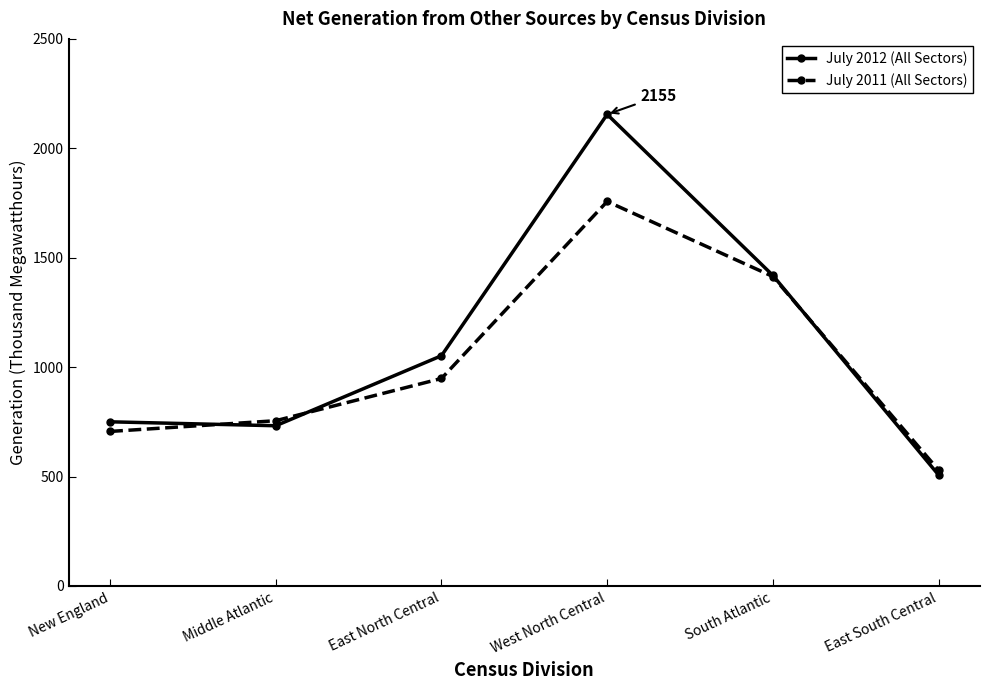

True or false: July 2011 (All Sectors) has more than 1 points higher than both neighbors.

False